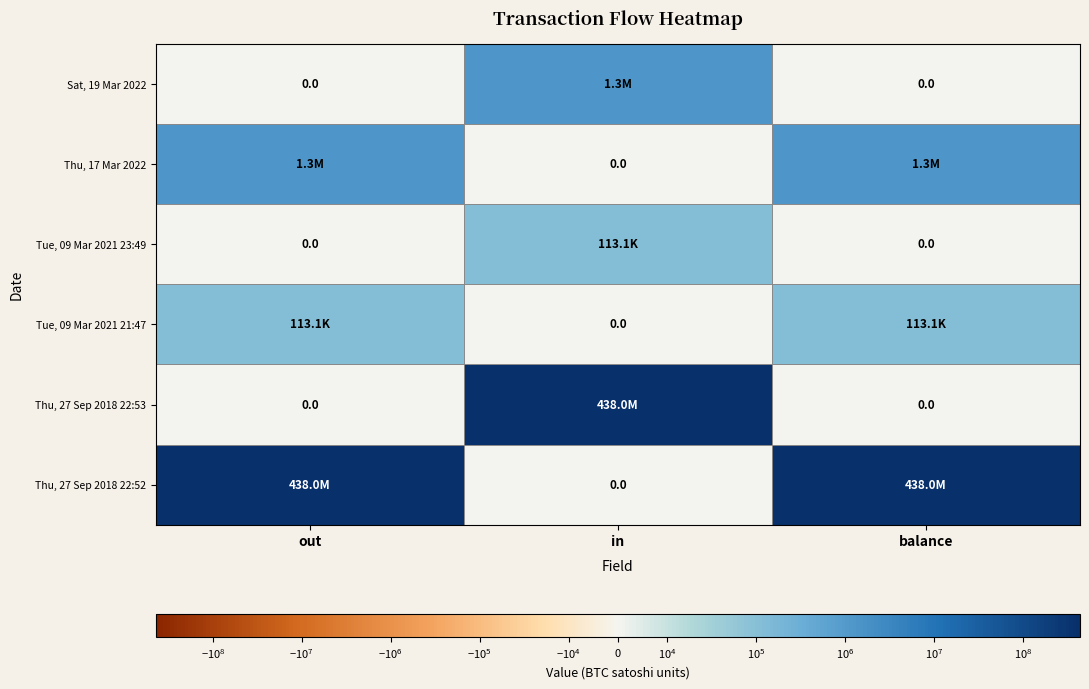

What is the difference between the maximum and minimum values in the Thu, 17 Mar 2022 series?

1330302.0